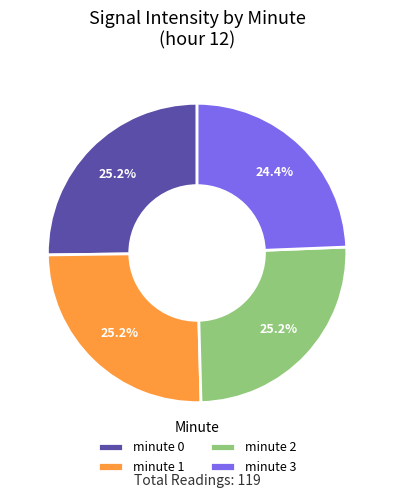

Approximately how many times larger is the value at minute 3 compared to minute 1?

1.0